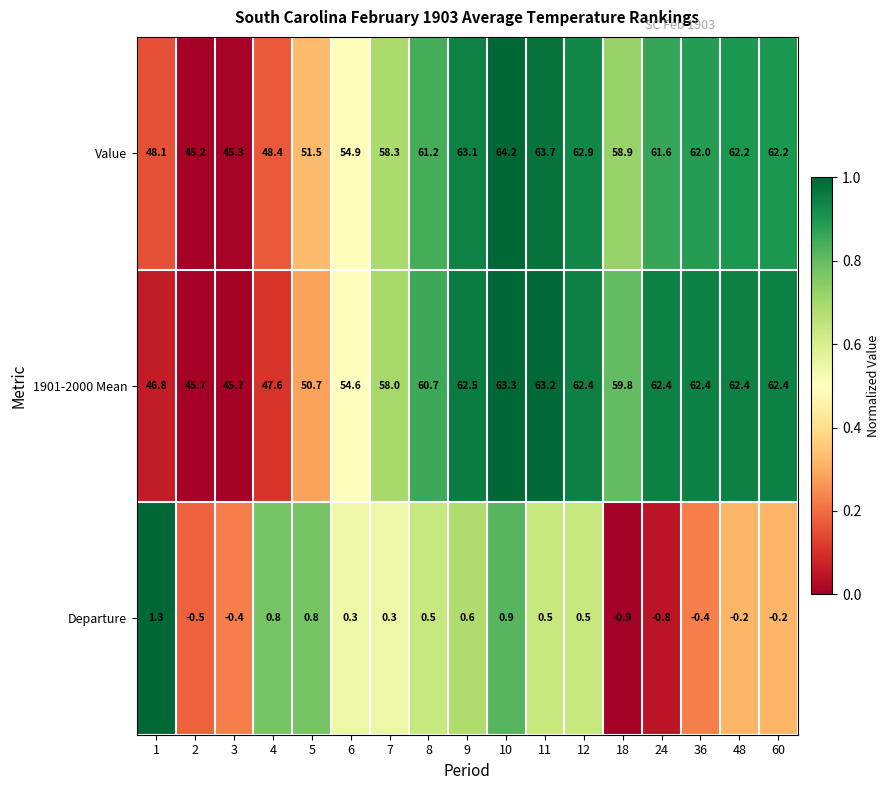

Which series has the largest total across all categories?

Value